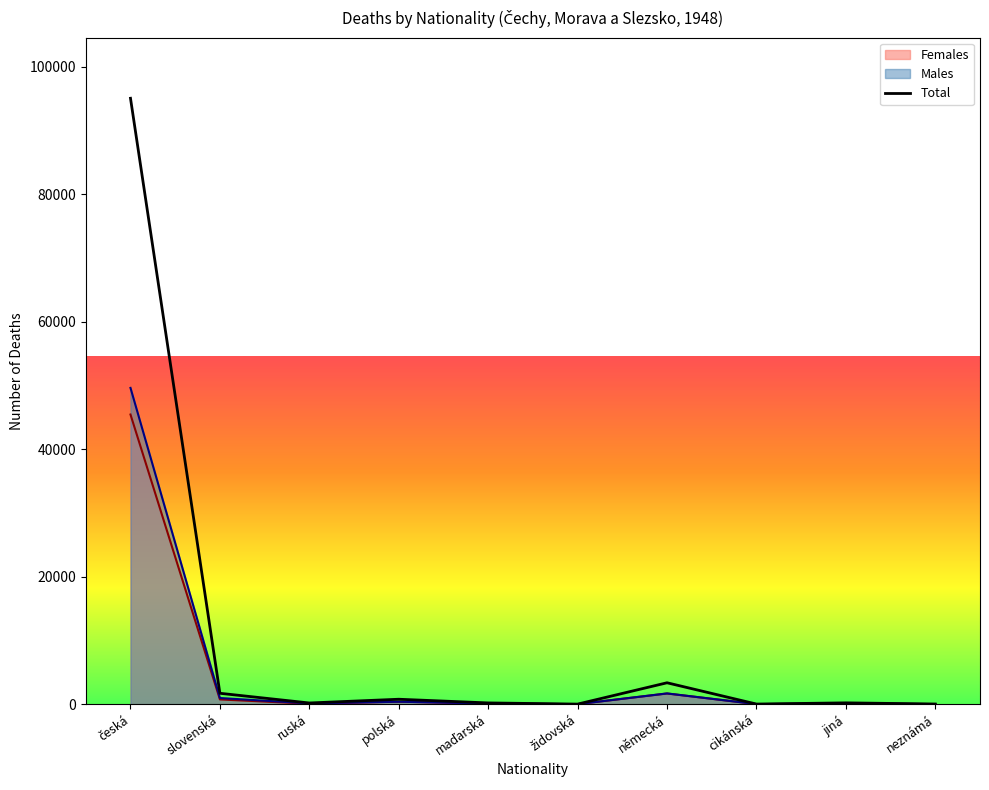

At which category does the chart reach its peak across all series?

česká